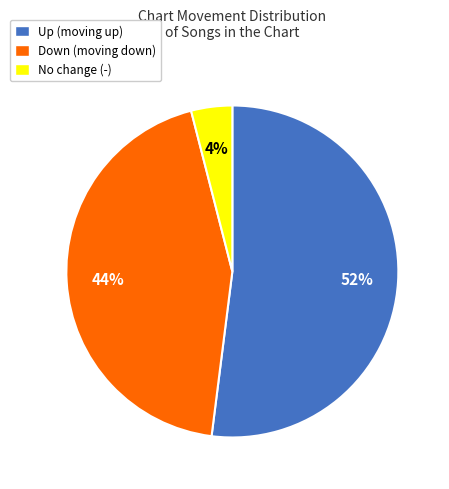

Is there any slice that represents more than half of the pie?

Yes